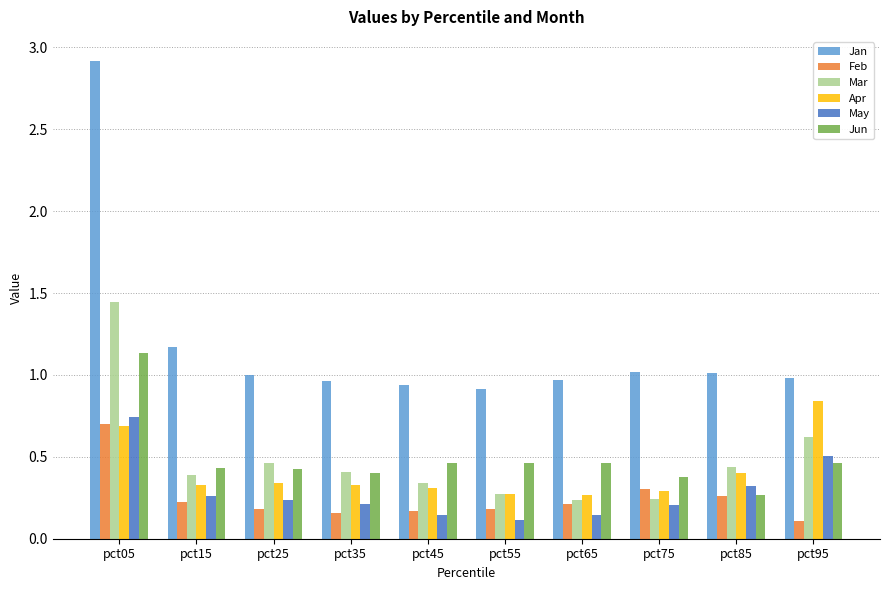

The value of Feb at pct95 is 0.2. True or false?

False